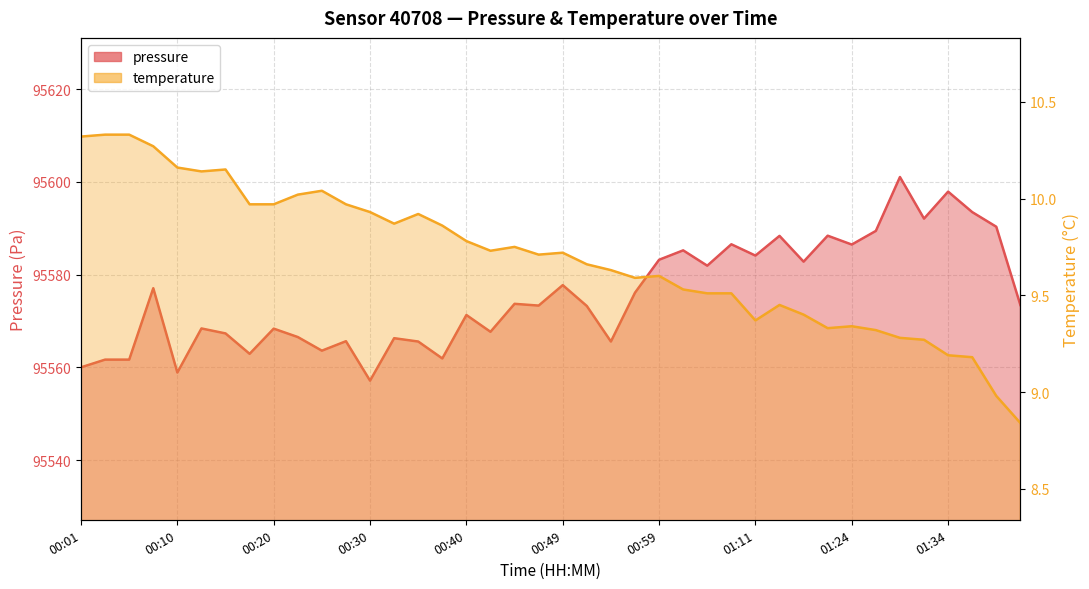

What are all the series names shown in the legend?

pressure, temperature